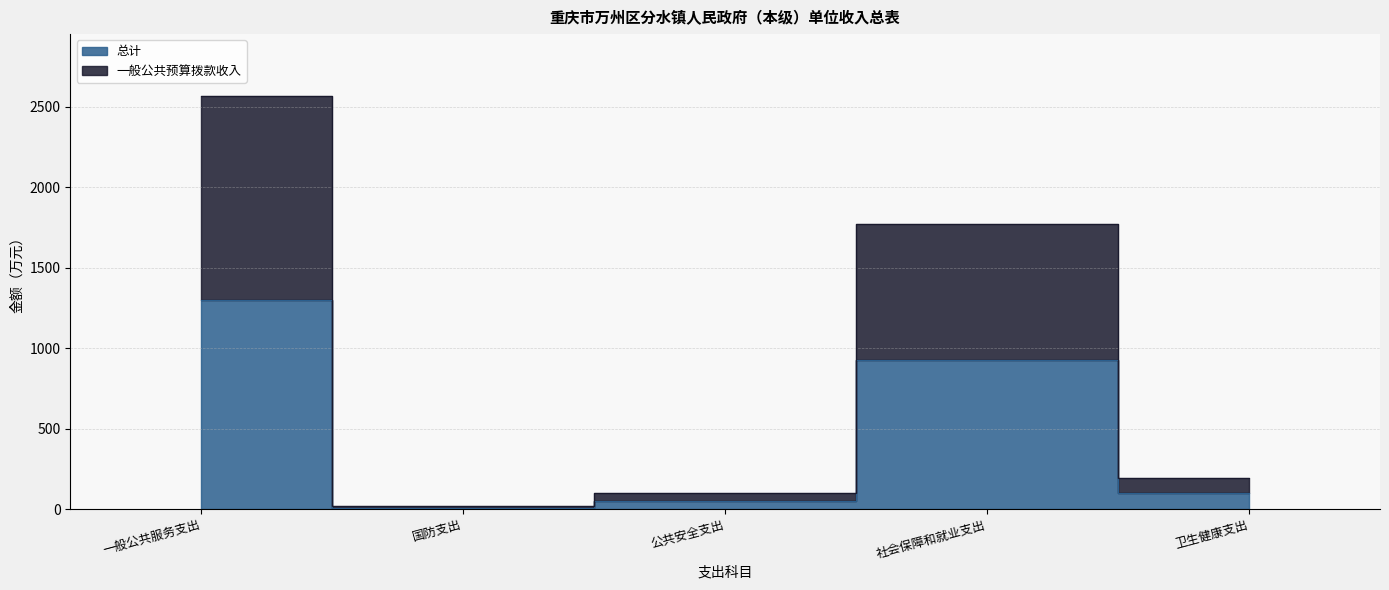

True or false: 总计 and 一般公共预算拨款收入 intersect in this chart.

False